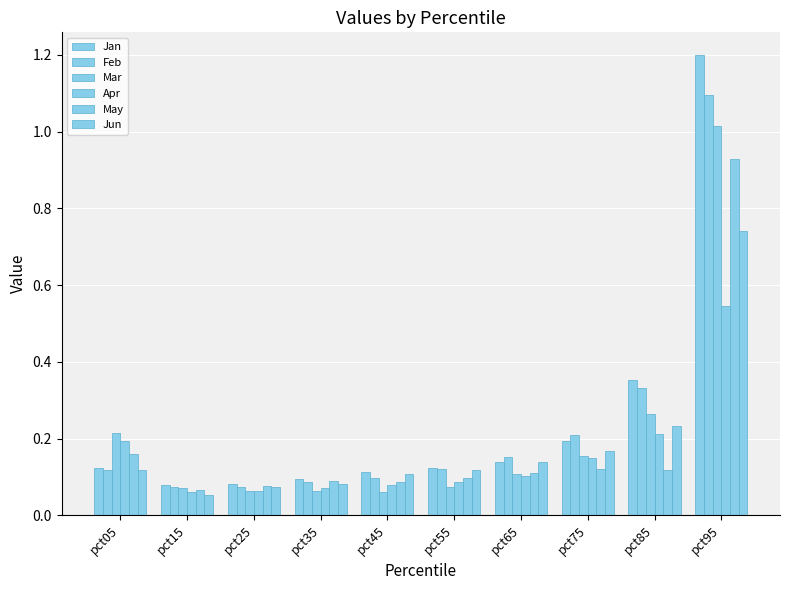

How many series are shown in this chart?

6